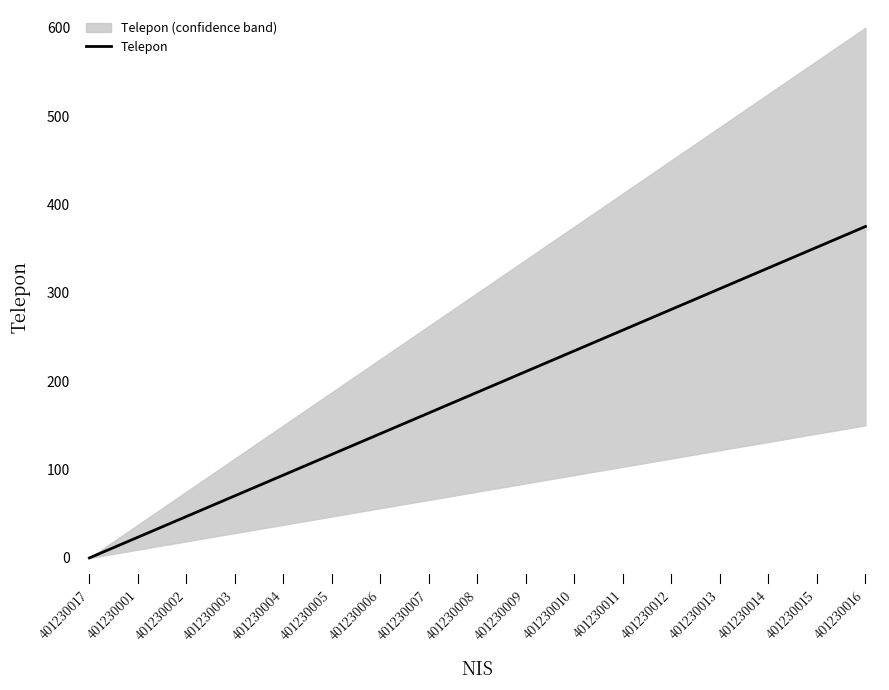

What is the label of the 10th point from the left?

401230009